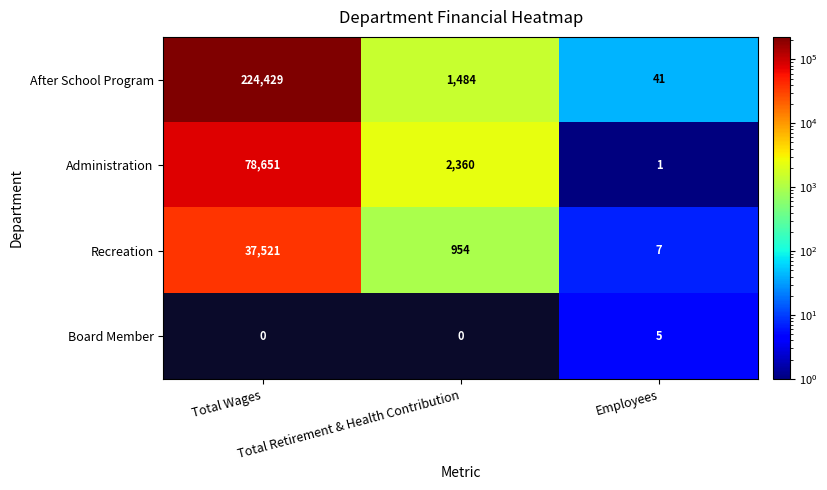

What is the sum of all After School Program values?

225954